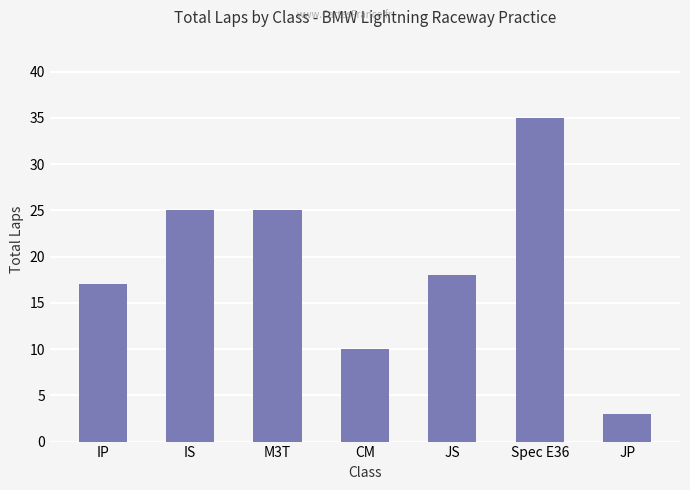

How many values are between 10 and 25?

5